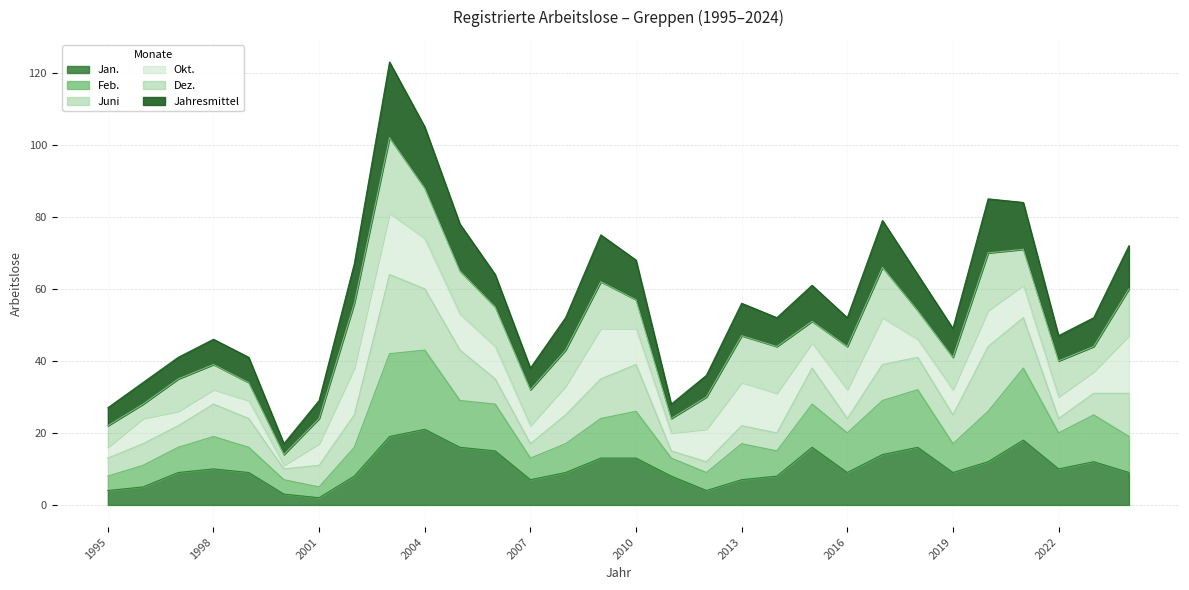

The Feb. series shows 13 at 2011. True or false?

True